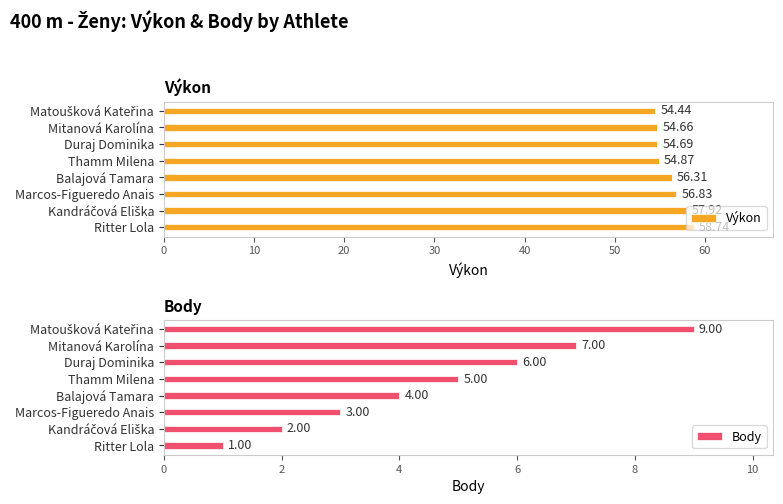

Rank the series by their average value, from lowest to highest.

Body, Výkon